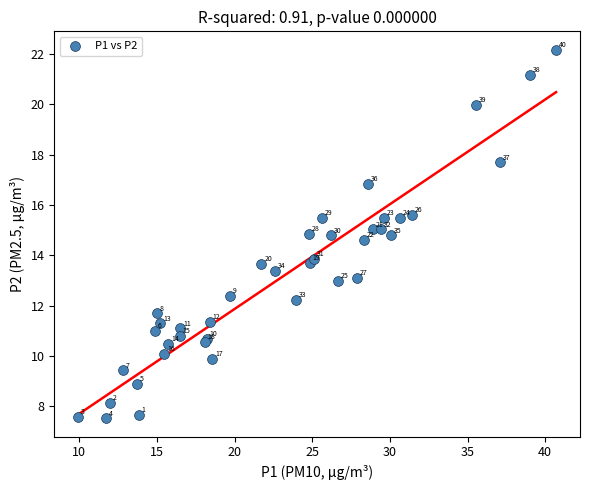

What Y value in the scatter plot is closest to 14?

13.9